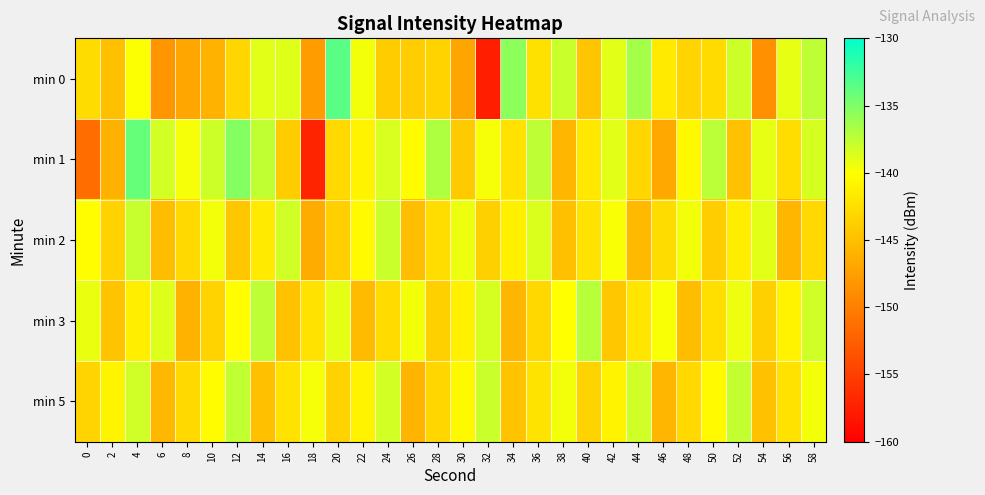

Reading left to right, what are all the values shown in this chart?

min 0: 0=-142.7	2=-145.0	4=-139.9	6=-148.2	8=-147.0	10=-145.9	12=-143.2	14=-138.8	16=-138.7	18=-147.6	20=-133.6	22=-139.5	24=-144.0	26=-143.8	28=-143.4	30=-147.1	32=-157.5	34=-135.5	36=-142.4	38=-137.9	40=-144.5	42=-138.8	44=-136.6	46=-141.6	48=-143.3	50=-142.9	52=-138.0	54=-148.6	56=-139.0	58=-137.4
min 1: 0=-151.3	2=-146.1	4=-134.0	6=-138.2	8=-139.6	10=-138.0	12=-135.2	14=-137.6	16=-144.0	18=-157.1	20=-143.0	22=-141.0	24=-138.5	26=-140.2	28=-136.8	30=-144.1	32=-139.7	34=-142.3	36=-137.5	38=-145.6	40=-141.8	42=-138.9	44=-143.2	46=-146.7	48=-140.5	50=-137.3	52=-144.8	54=-139.1	56=-142.6	58=-138.4
min 2: 0=-140.1	2=-143.5	4=-137.8	6=-145.2	8=-142.9	10=-139.6	12=-144.3	14=-141.7	16=-138.2	18=-146.5	20=-143.8	22=-140.4	24=-137.9	26=-145.1	28=-142.6	30=-139.3	32=-143.7	34=-141.2	36=-138.6	38=-144.9	40=-142.1	42=-139.8	44=-145.4	46=-142.7	48=-139.5	50=-143.9	52=-141.4	54=-138.8	56=-145.7	58=-143.0
min 3: 0=-139.2	2=-144.6	4=-141.3	6=-138.7	8=-145.9	10=-143.4	12=-140.1	14=-137.5	16=-144.8	18=-142.2	20=-139.0	22=-145.3	24=-142.8	26=-139.5	28=-143.7	30=-141.1	32=-138.4	34=-145.6	36=-143.1	38=-140.0	40=-137.2	42=-144.4	44=-142.0	46=-139.8	48=-145.2	50=-142.5	52=-139.3	54=-143.6	56=-141.0	58=-138.2
min 5: 0=-143.3	2=-140.8	4=-138.1	6=-145.5	8=-142.9	10=-140.2	12=-137.6	14=-144.9	16=-142.3	18=-139.7	20=-143.5	22=-141.0	24=-138.3	26=-145.8	28=-143.2	30=-140.5	32=-137.9	34=-144.7	36=-142.1	38=-139.5	40=-143.4	42=-140.9	44=-138.2	46=-145.6	48=-143.0	50=-140.4	52=-137.7	54=-144.8	56=-142.2	58=-139.6